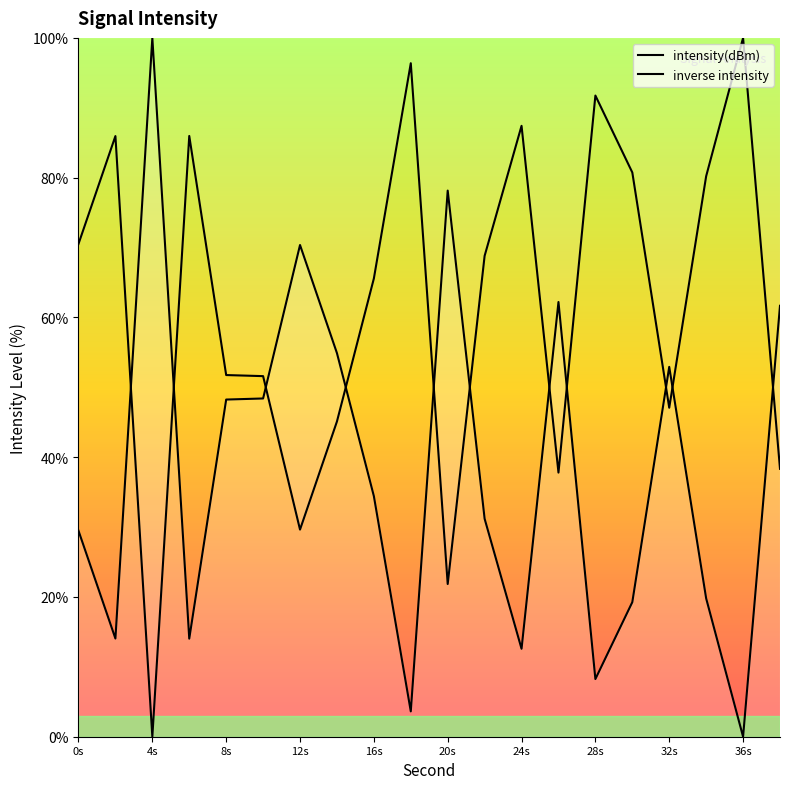

How many lines are shown in the chart?

2